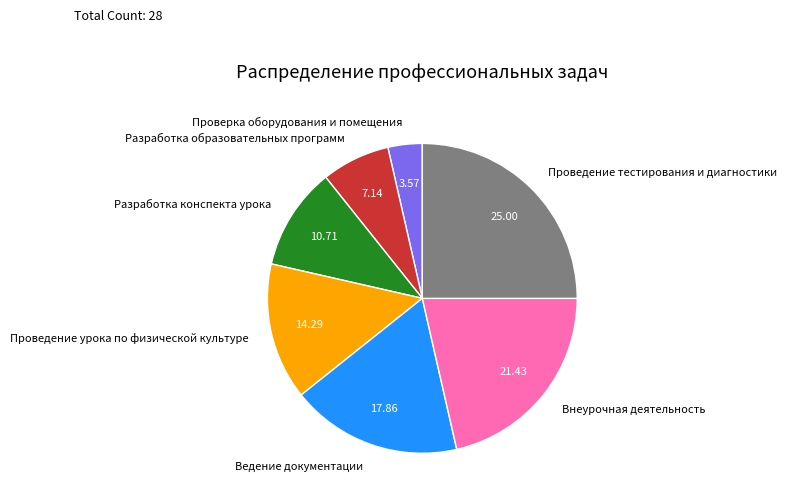

What is the largest slice in the pie chart?

Проведение тестирования и диагностики